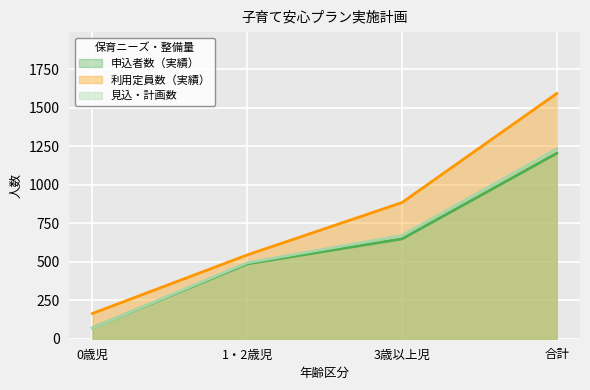

At how many categories does at least one series exceed 873?

2